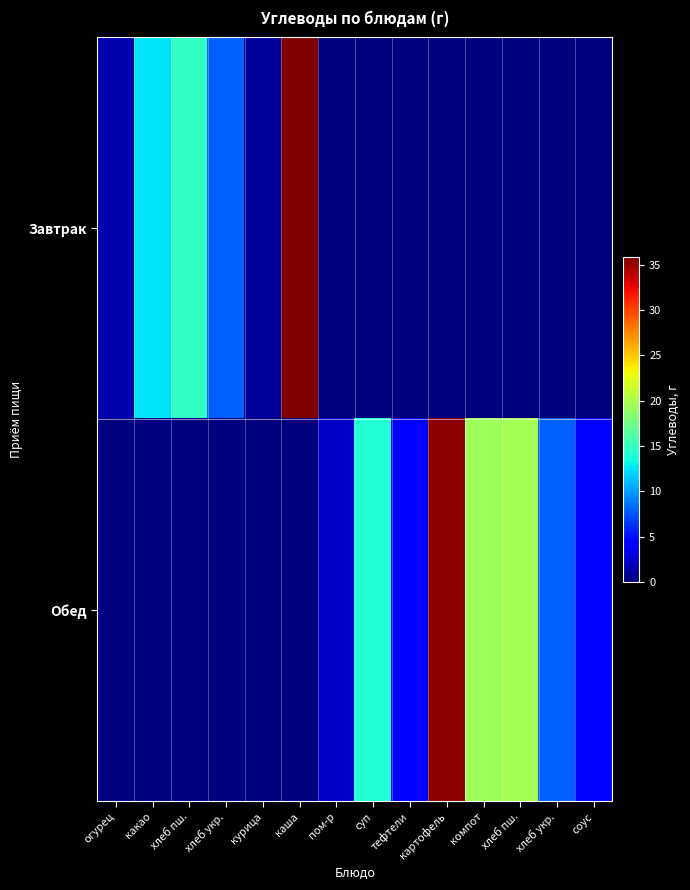

Which series has the largest total across all categories?

Обед